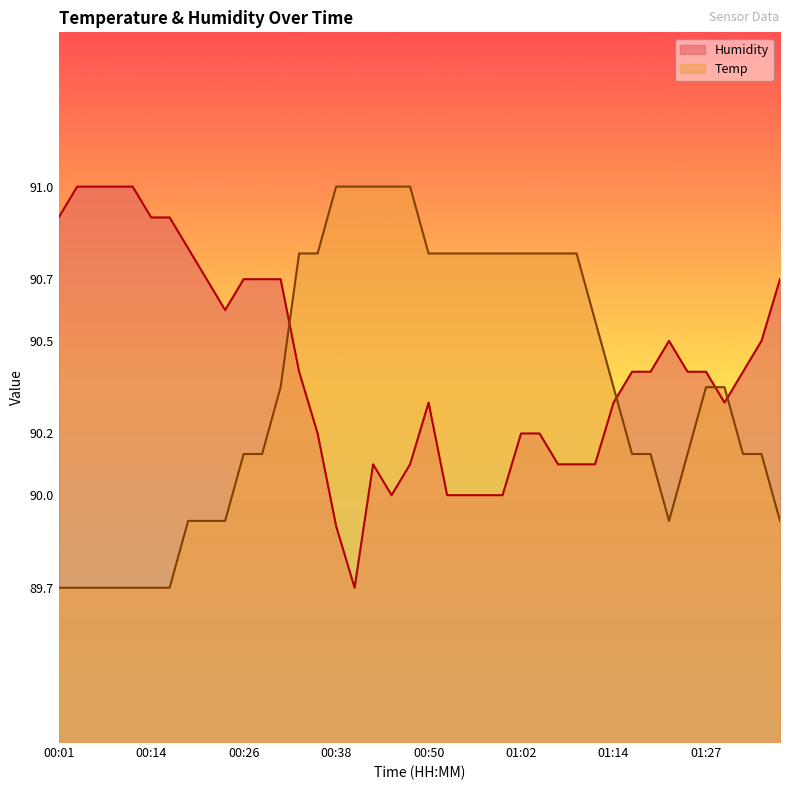

What is the minimum value shown in the chart?

89.7